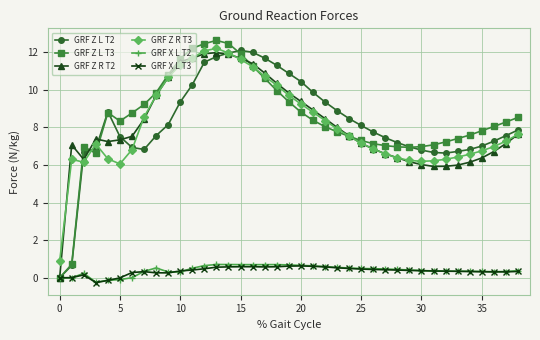

Does the chart display data point markers on the line(s)?

Yes